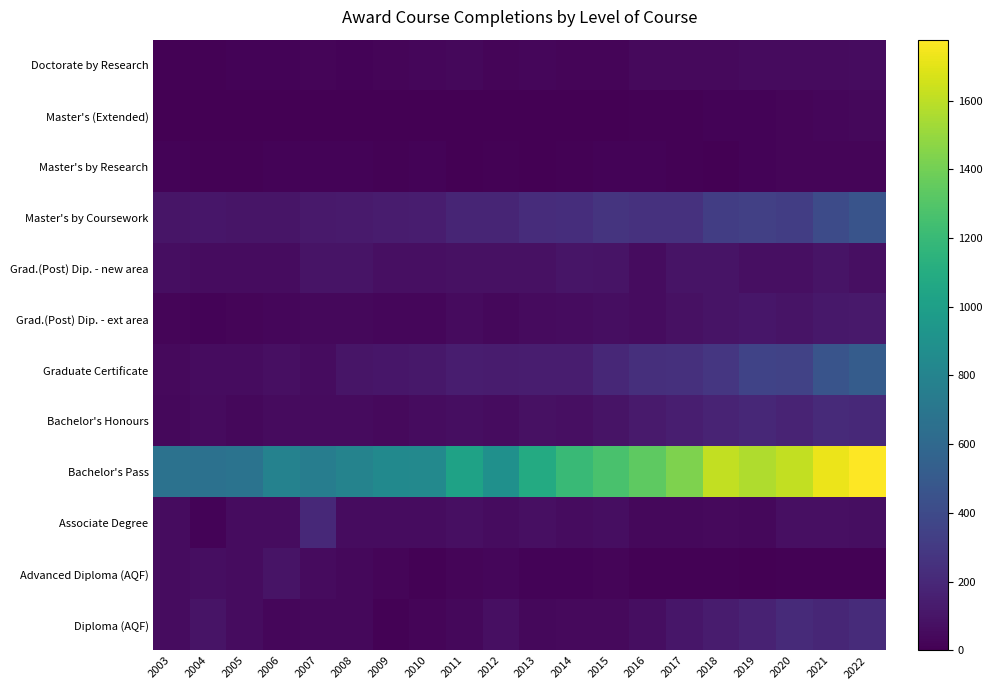

What is the difference between the highest and lowest values at 2011?

1027